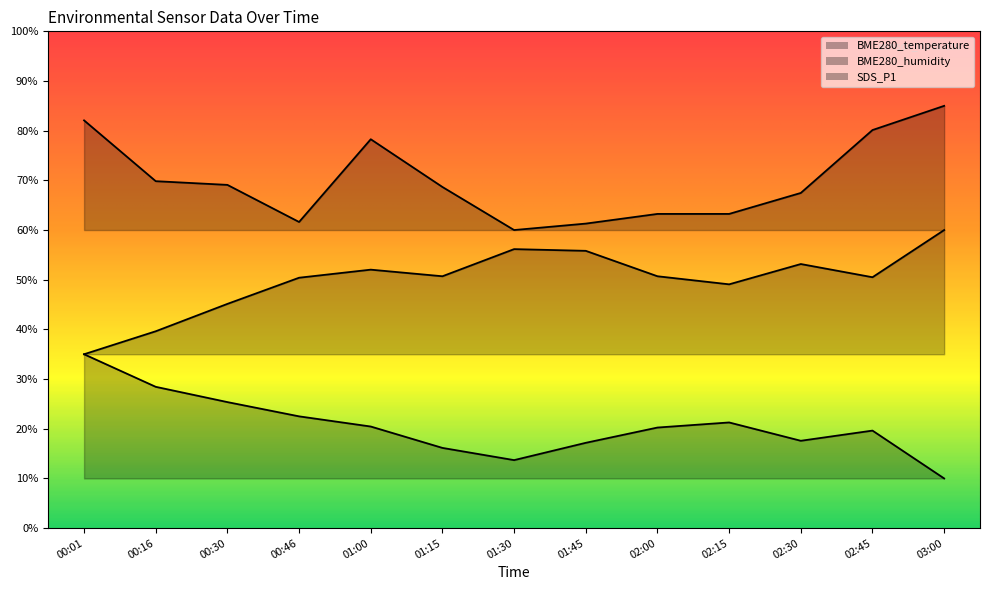

Which series has the largest range (max minus min)?

BME280_temperature